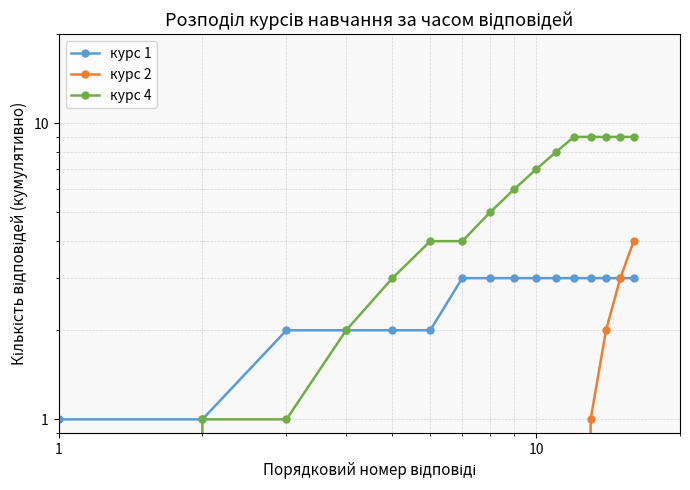

List the series in order of their peak value, highest first.

курс 4, курс 2, курс 1